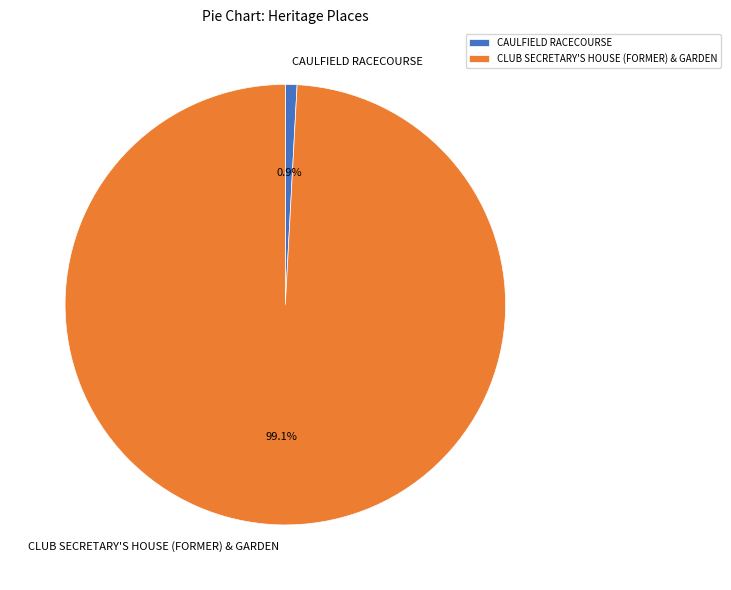

Is it true that CAULFIELD RACECOURSE is 1% of the pie?

True